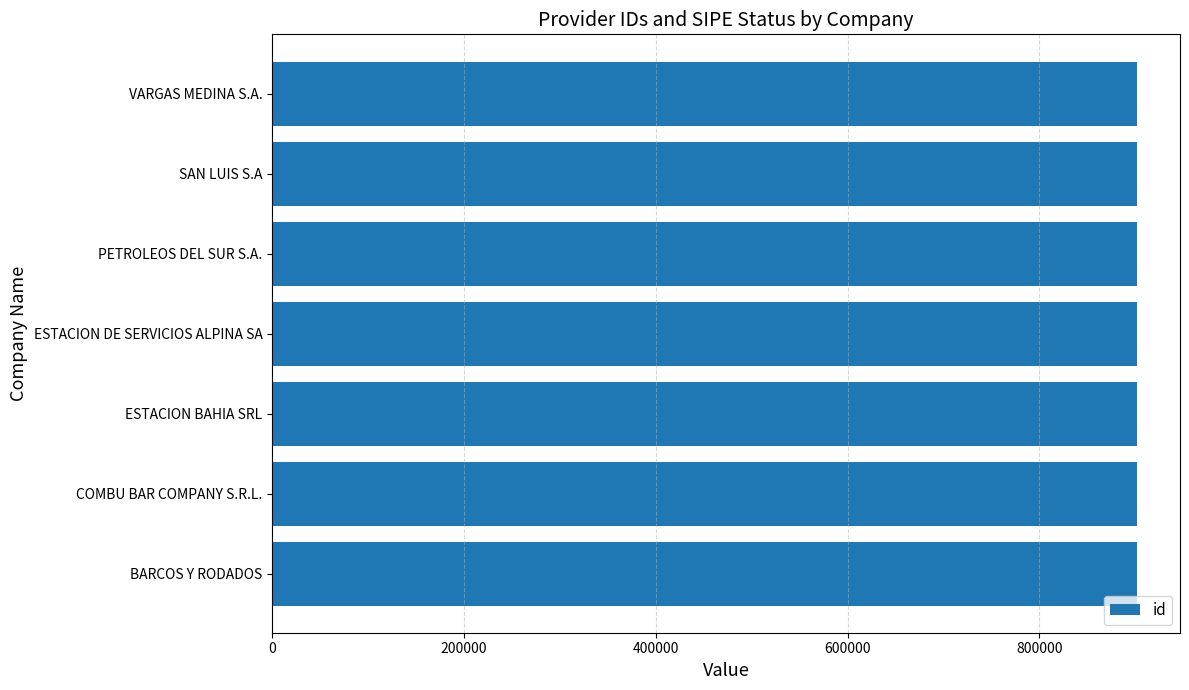

What value does the id series have at SAN LUIS S.A?

901449